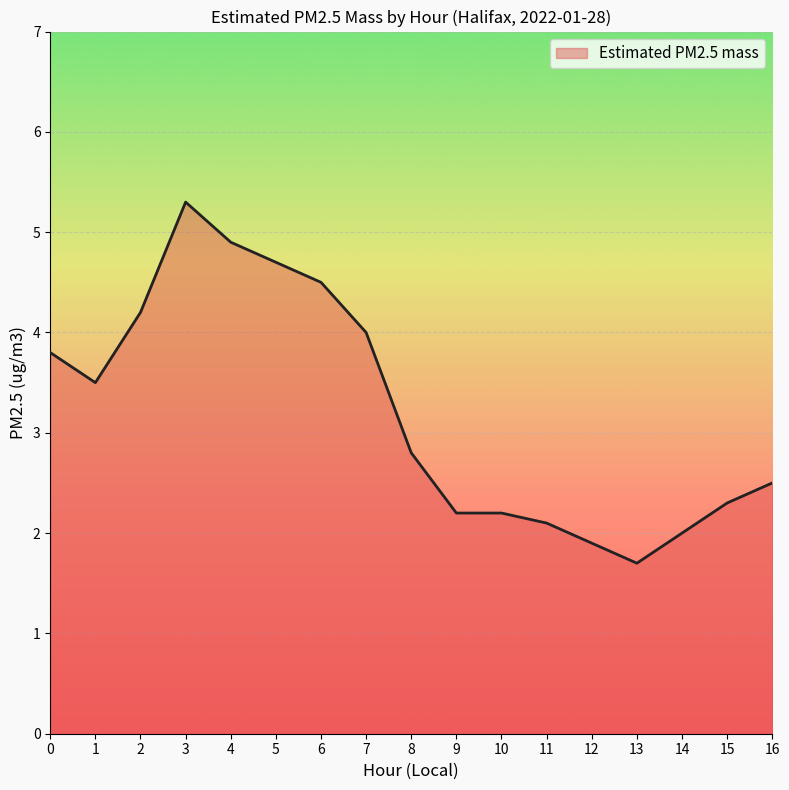

How many lines are shown in the chart?

1